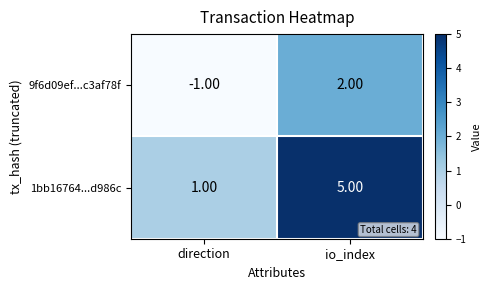

What is the difference between the maximum and minimum values in the 9f6d09ef...c3af78f series?

3